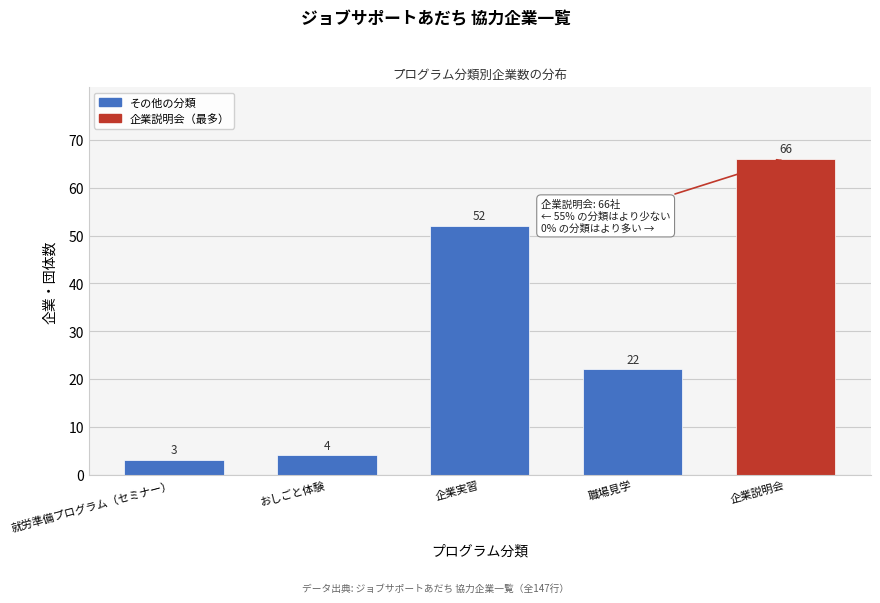

Reading left to right, transcribe all the data shown in this chart.

3	4	52	22	66